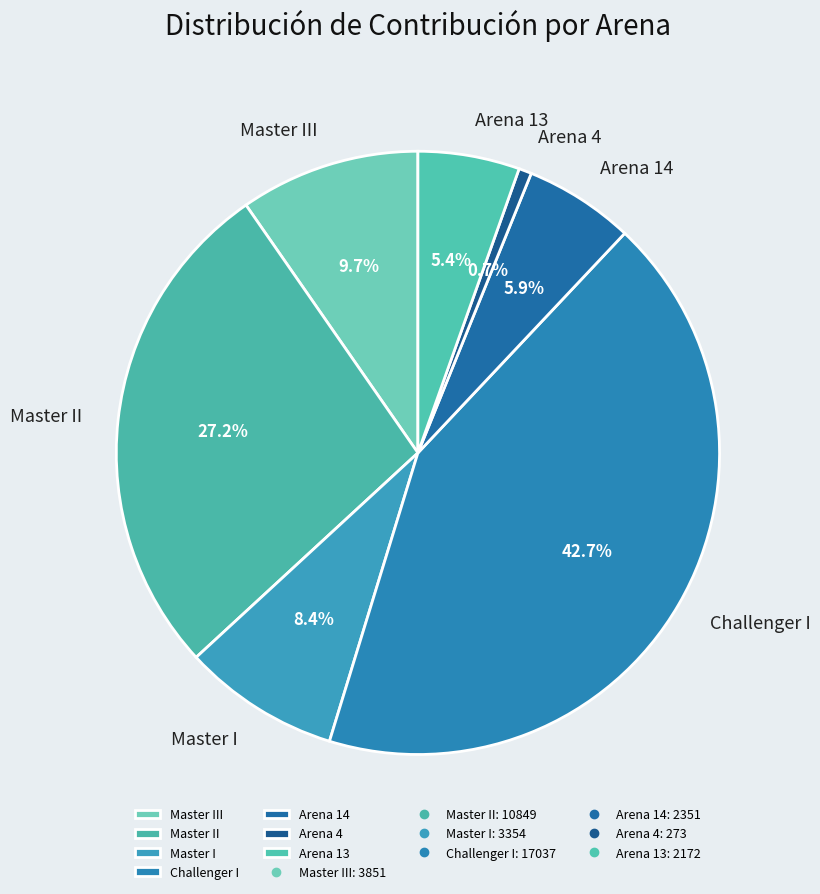

What is the smallest slice in the pie chart?

Arena 4